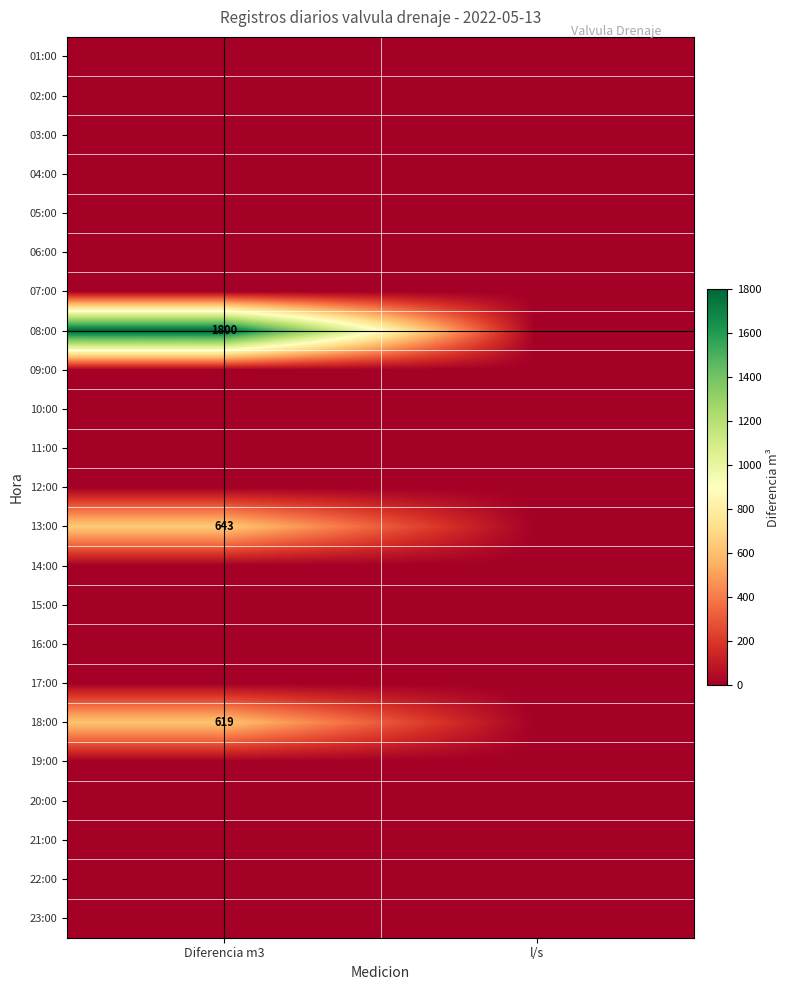

What is the total value across all series at Diferencia m3?

3062